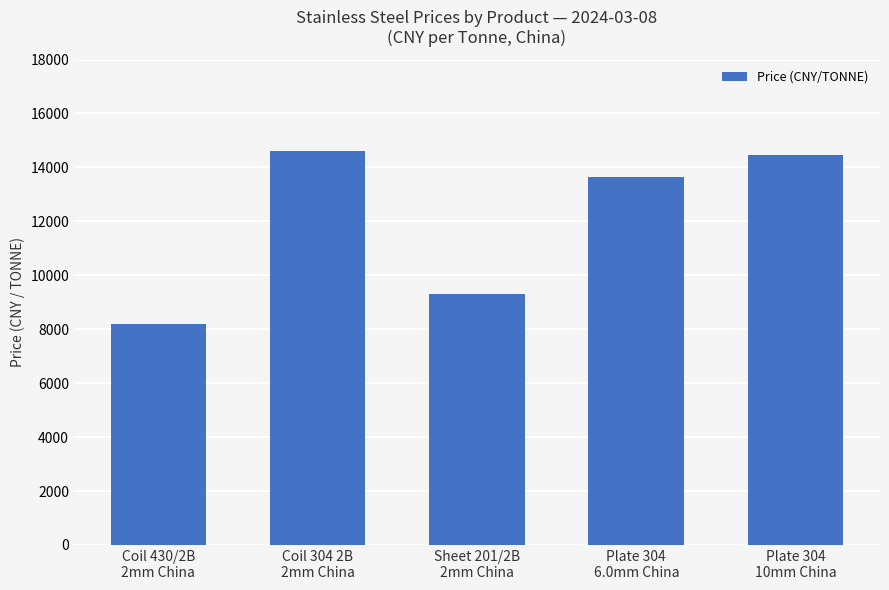

Which label corresponds to the smallest value in the chart?

Coil 430/2B
2mm China